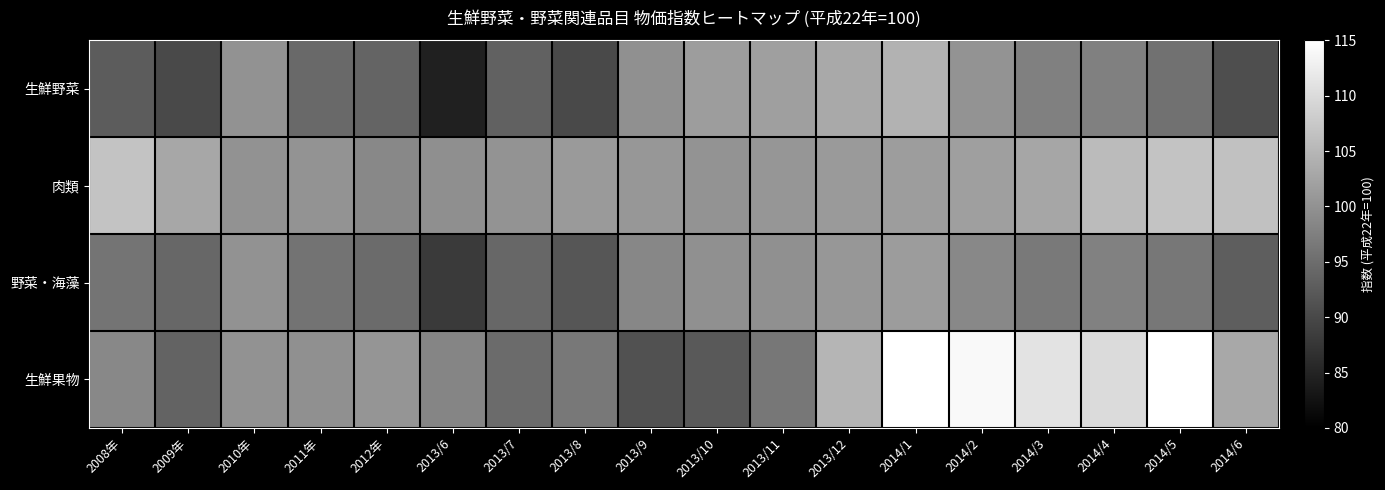

Reading left to right, list all the values displayed in this chart.

生鮮野菜: 2008年=92.6	2009年=90.2	2010年=100.0	2011年=94.5	2012年=93.7	2013/6=84.4	2013/7=93.3	2013/8=90.0	2013/9=99.8	2013/10=101.5	2013/11=101.8	2013/12=103.2	2014/1=104.4	2014/2=100.3	2014/3=97.5	2014/4=97.5	2014/5=95.7	2014/6=90.7
肉類: 2008年=106.8	2009年=102.9	2010年=100.0	2011年=100.3	2012年=98.7	2013/6=99.6	2013/7=100.1	2013/8=101.1	2013/9=100.7	2013/10=100.2	2013/11=100.6	2013/12=101.1	2014/1=101.6	2014/2=101.8	2014/3=102.8	2014/4=105.7	2014/5=106.9	2014/6=106.5
野菜・海藻: 2008年=95.9	2009年=94.1	2010年=100.0	2011年=95.8	2012年=94.7	2013/6=88.0	2013/7=94.2	2013/8=91.8	2013/9=98.5	2013/10=99.7	2013/11=99.8	2013/12=100.7	2014/1=101.4	2014/2=98.6	2014/3=96.8	2014/4=97.7	2014/5=96.3	2014/6=92.9
生鮮果物: 2008年=98.7	2009年=93.6	2010年=100.0	2011年=99.7	2012年=100.5	2013/6=98.3	2013/7=94.7	2013/8=96.5	2013/9=91.2	2013/10=92.3	2013/11=96.4	2013/12=104.8	2014/1=115.2	2014/2=114.1	2014/3=111.2	2014/4=110.0	2014/5=115.9	2014/6=103.0